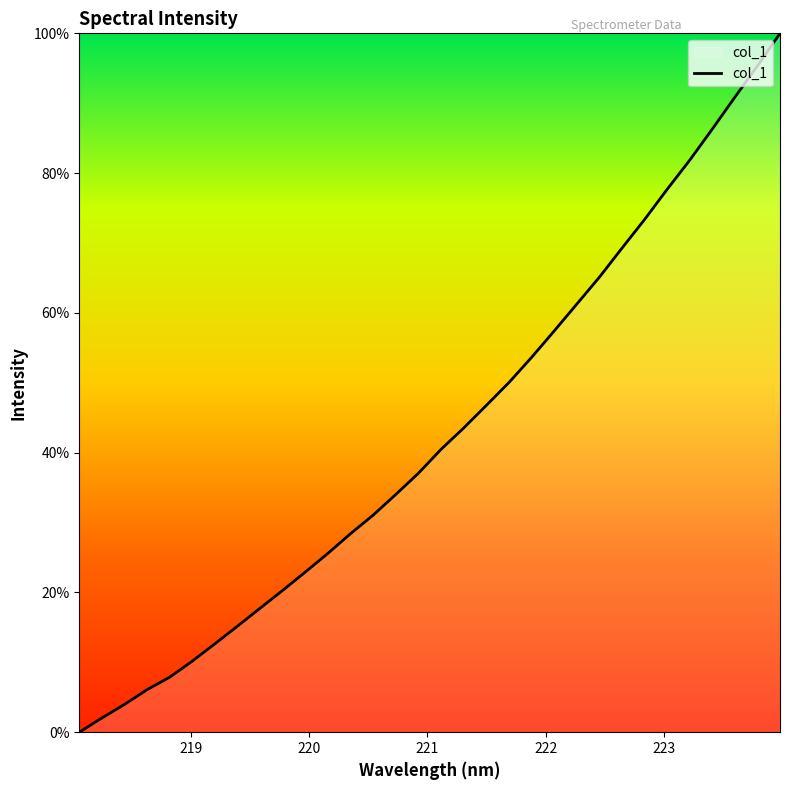

Count the number of categories in the chart.

32